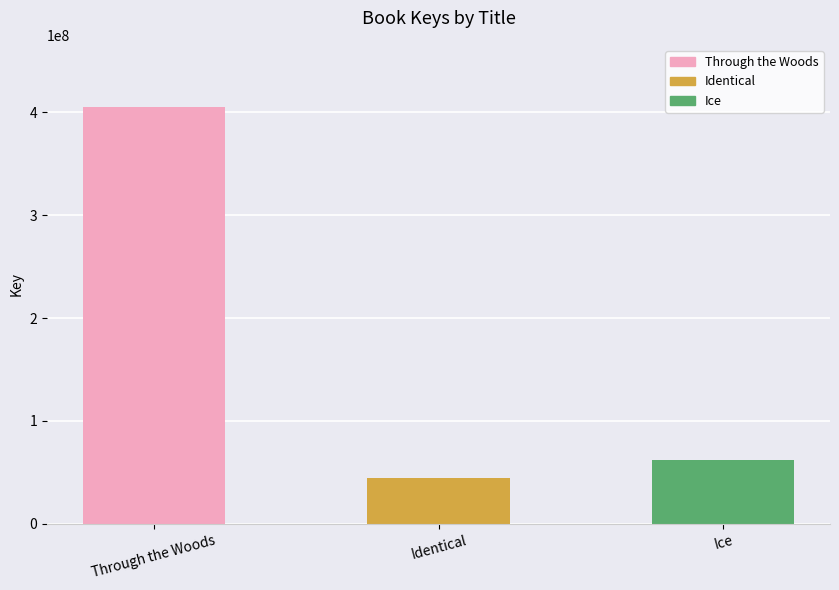

Read the value at Identical, to the nearest 100.

44577200